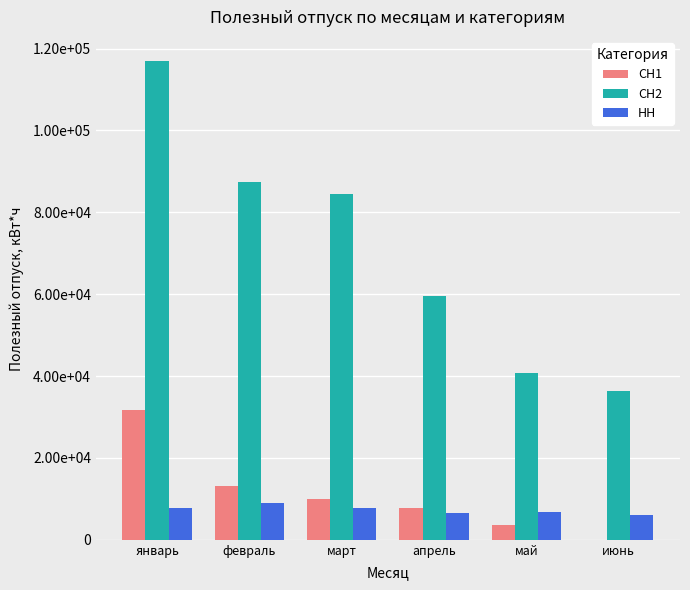

What is the label of the 4th bar from the left?

апрель